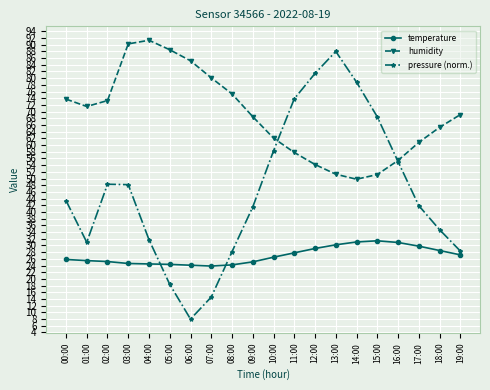

True or false: temperature has a value of 34.7 at 08:00.

False